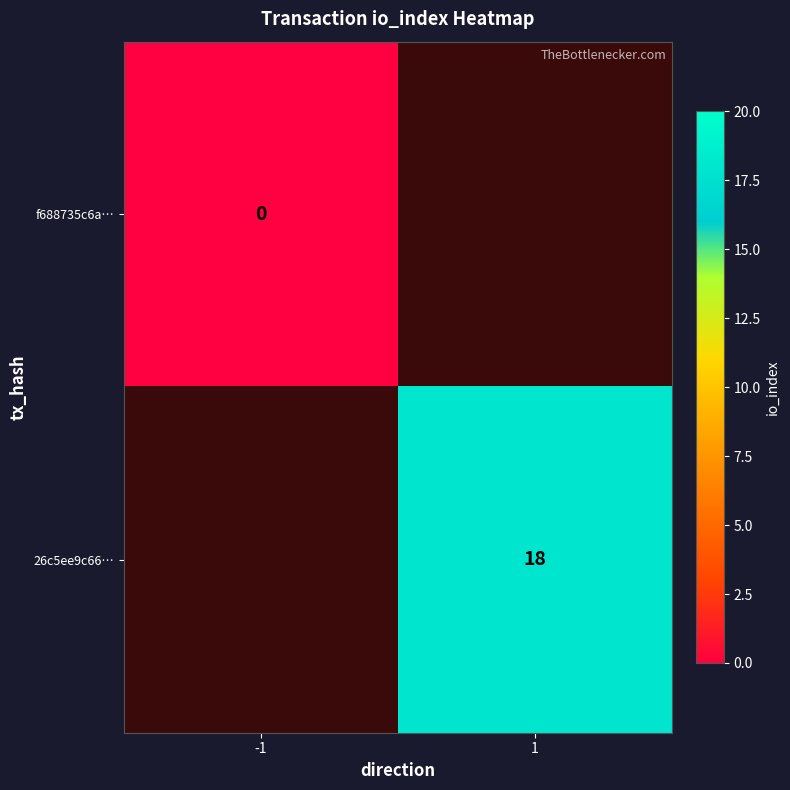

Is it true that 26c5ee9c66… equals 18.0 at 1?

True